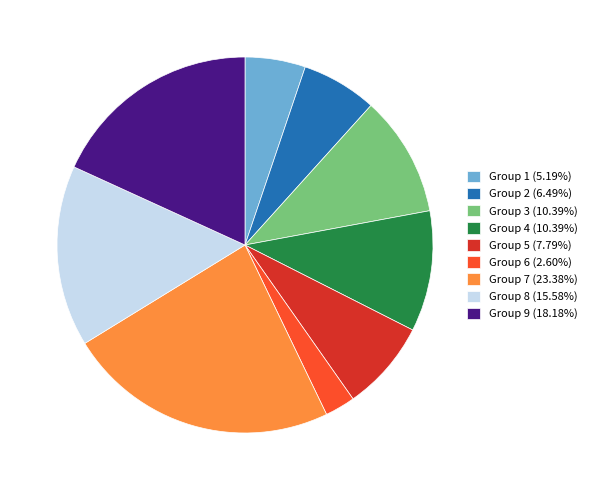

Does Group 8 (15.58%) account for over 50% of the chart?

No